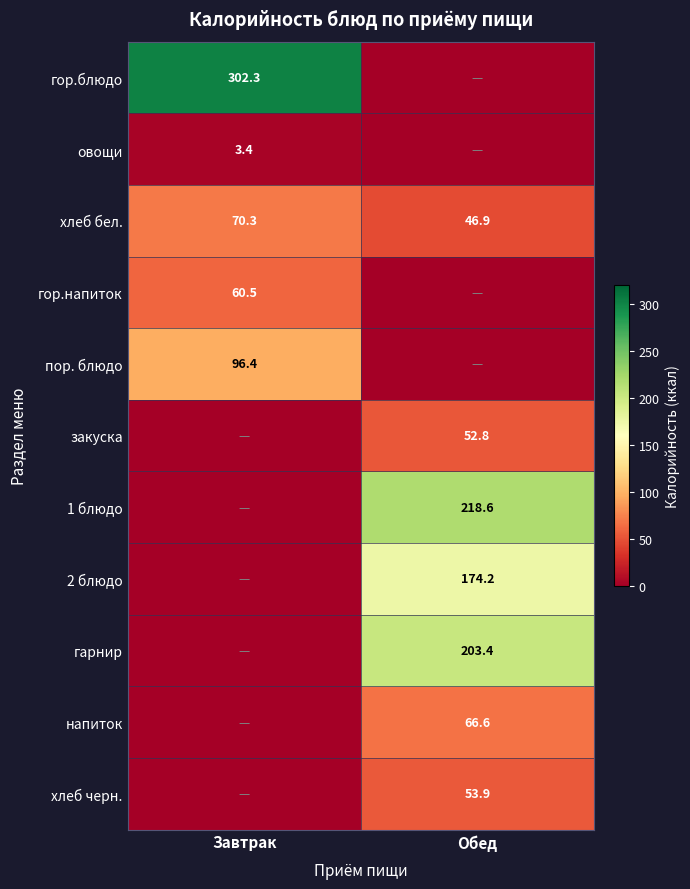

At which category is the sum across all series the highest?

Обед